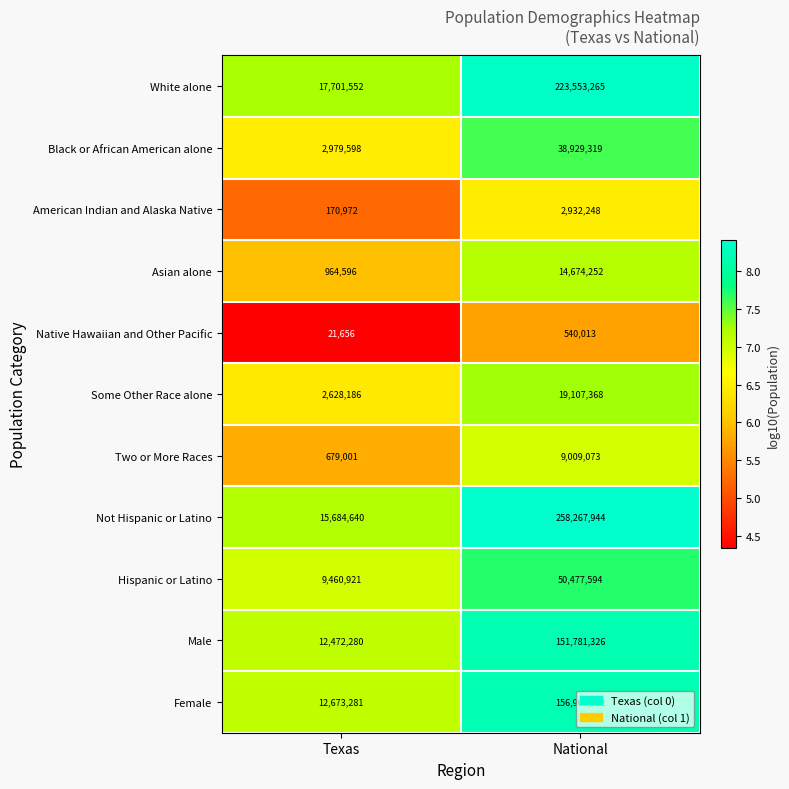

What is the maximum value shown in the chart?

258267944